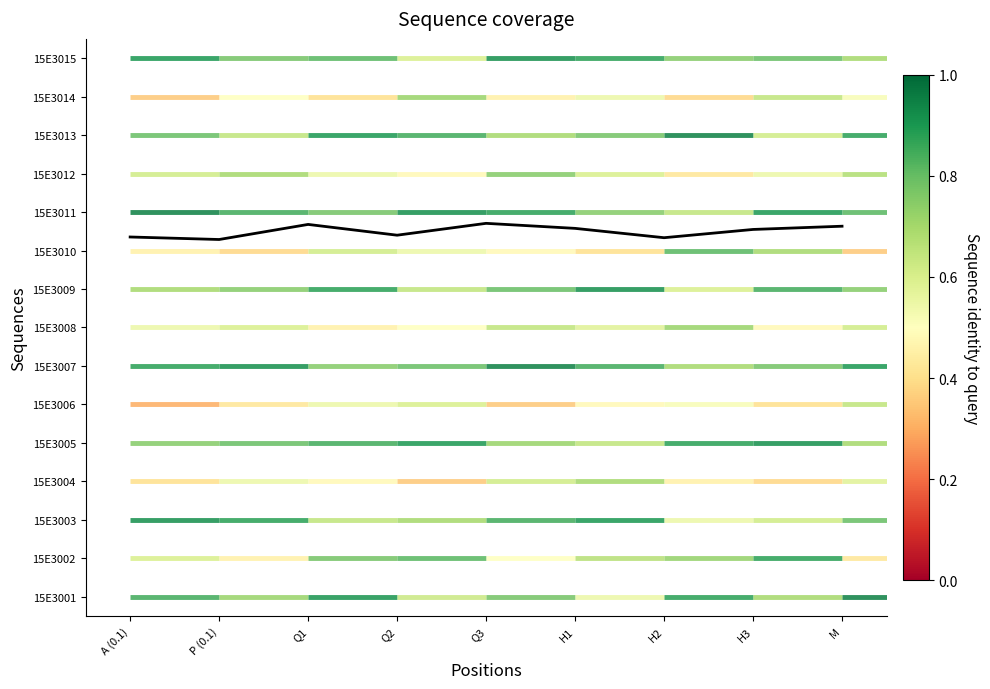

Rank the categories by value from highest to lowest.

Q3, Q1, M, H1, H3, Q2, A (0.1), H2, P (0.1)